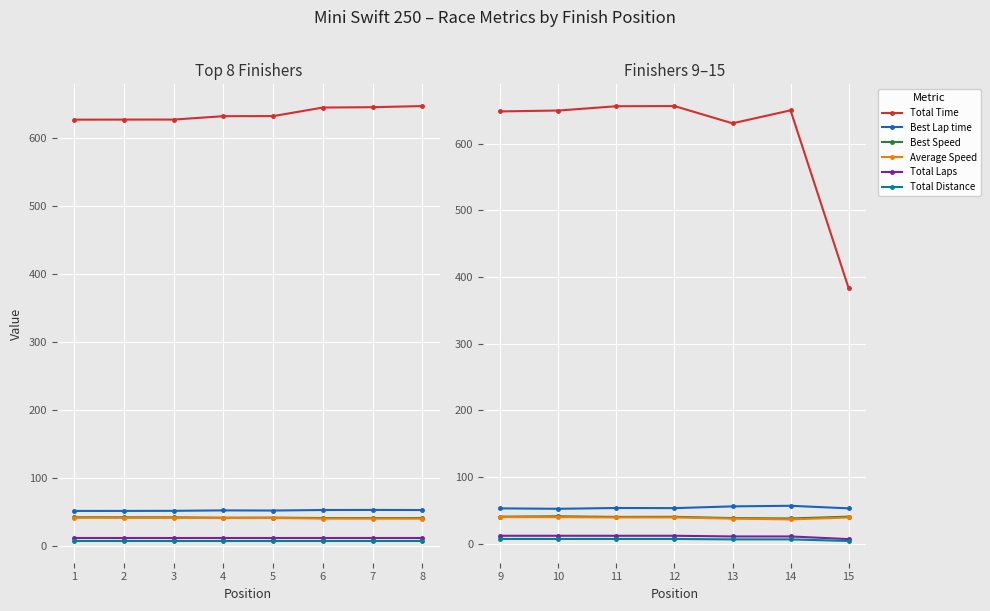

What are all the series names shown in the legend?

Total Time, Best Lap time, Best Speed, Average Speed, Total Laps, Total Distance